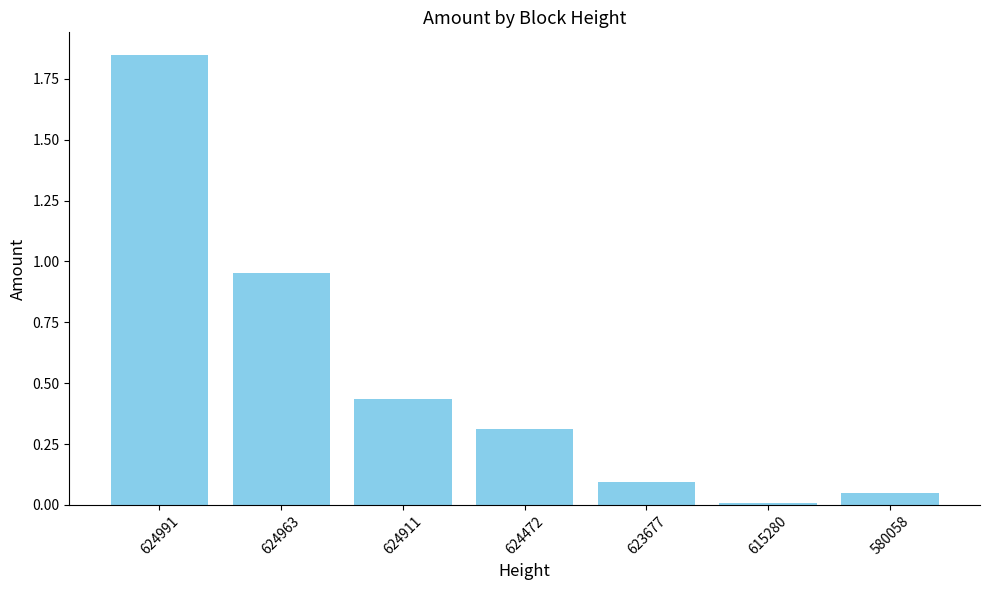

What is the average value?

0.5